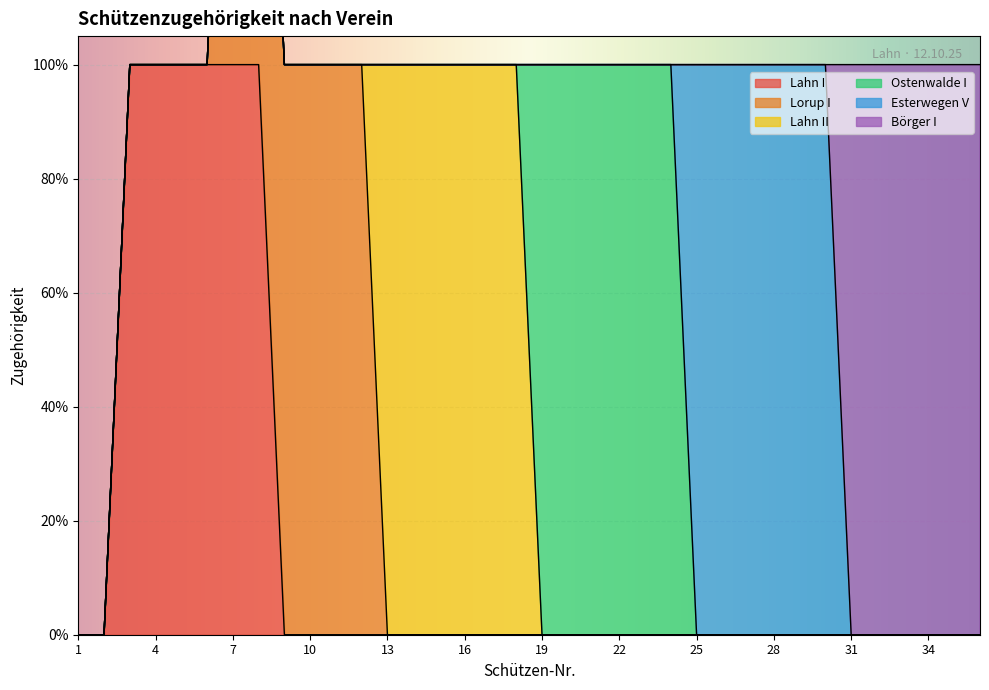

How many data points does each series have?

36